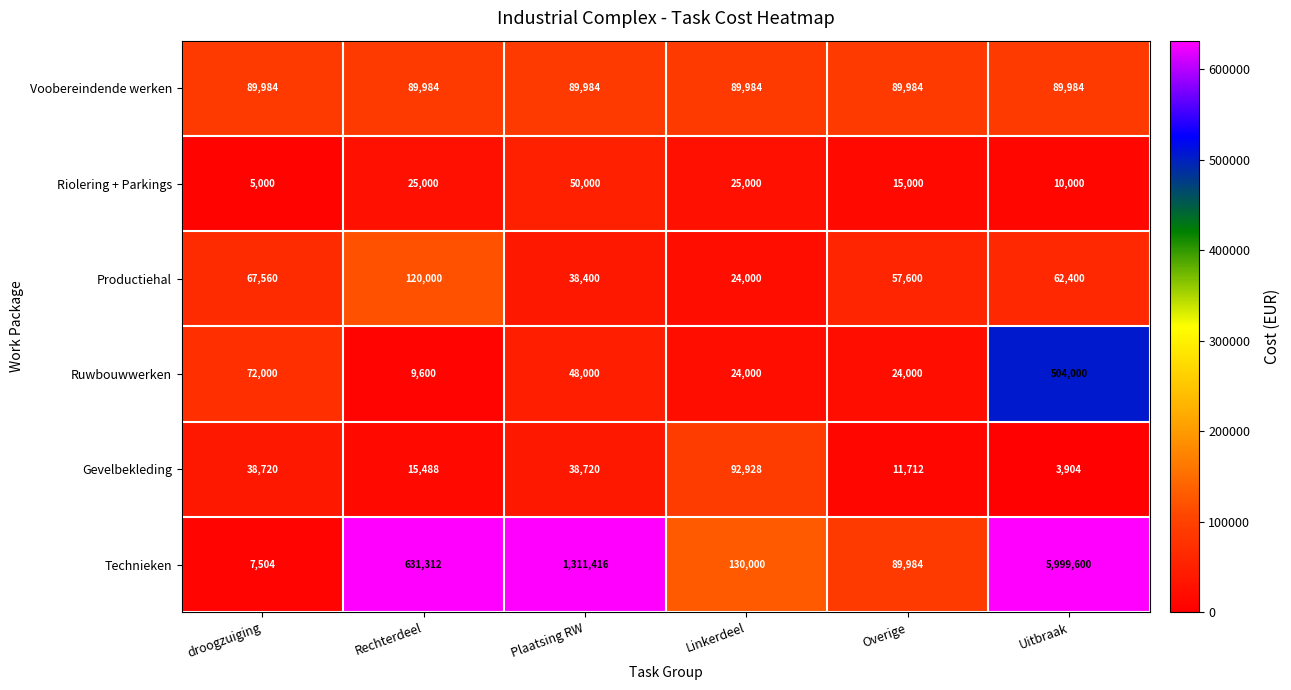

What is the sum of all Productiehal values?

369960